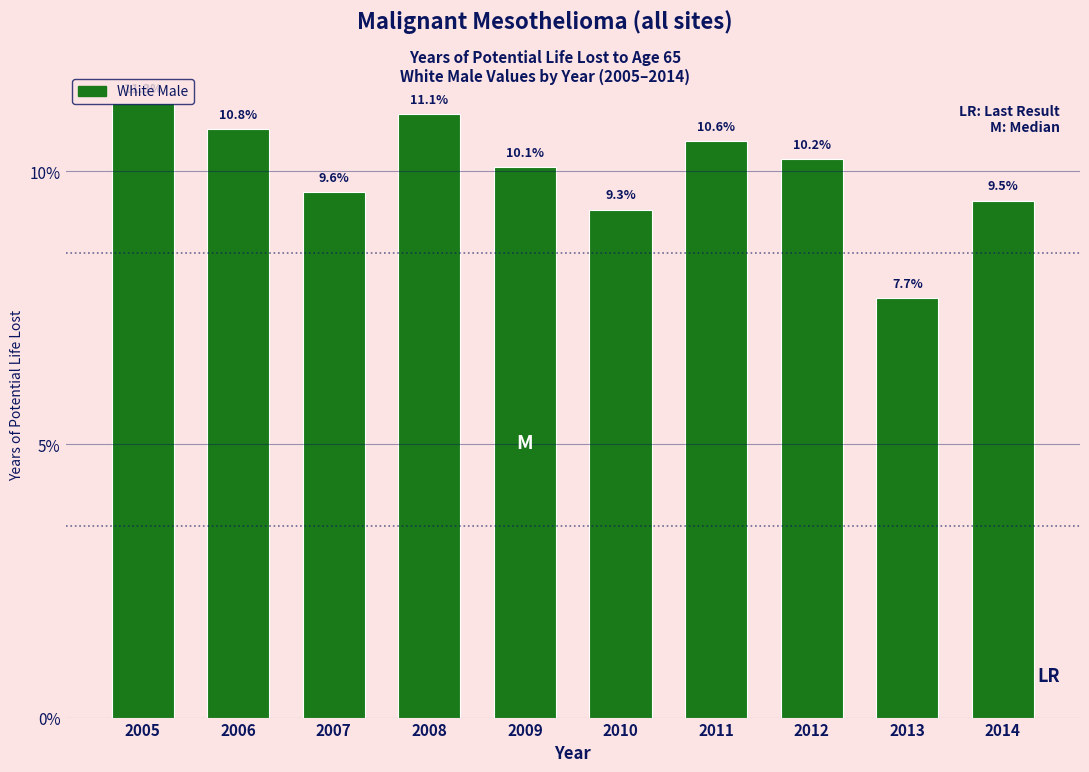

Rank the categories by value from lowest to highest.

2013, 2010, 2014, 2007, 2009, 2012, 2011, 2006, 2008, 2005